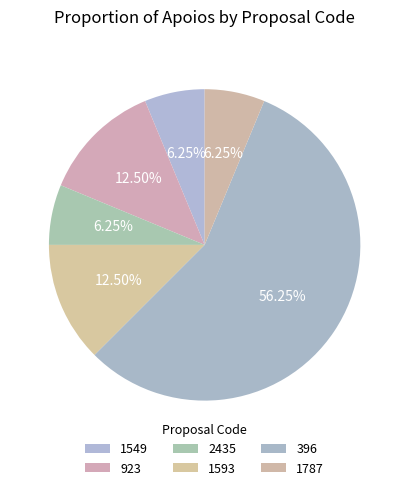

To the nearest percent, what percentage of the pie is 1787?

6%